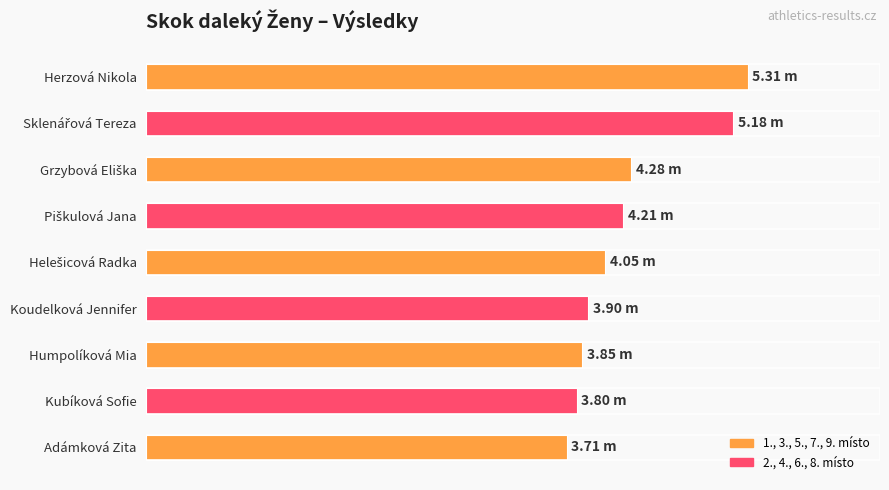

Are the bars horizontal?

Yes